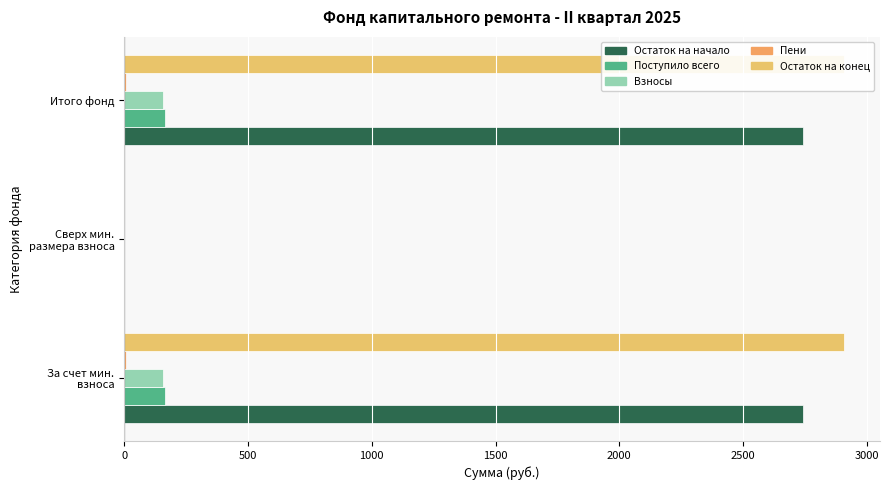

The value of Пени at За счет мин. взноса is 9.6. True or false?

False